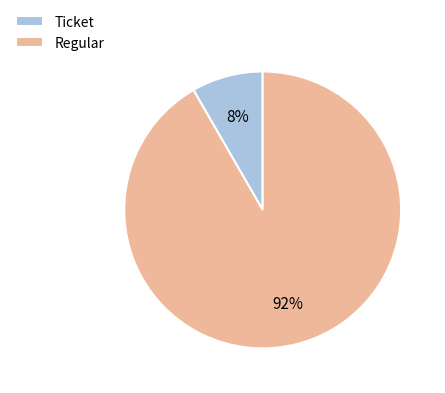

Which slice is the largest?

Regular